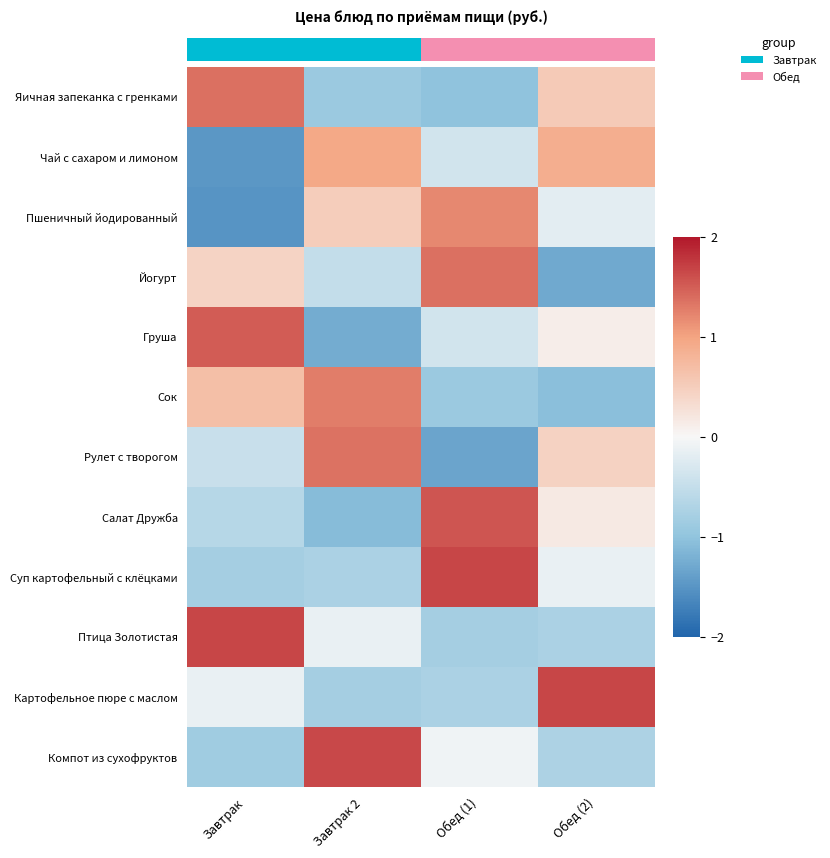

Count the number of data series in this chart.

12